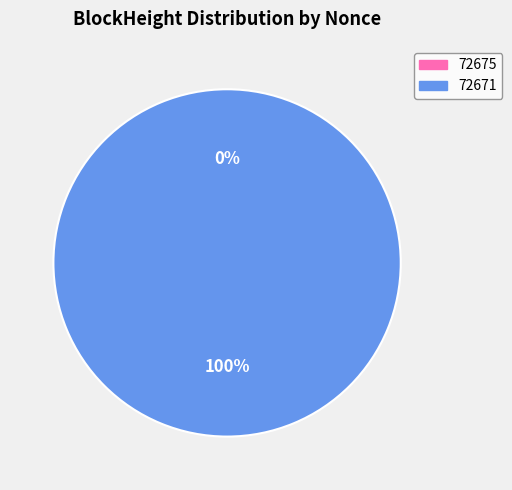

Count the number of slices in the pie.

2